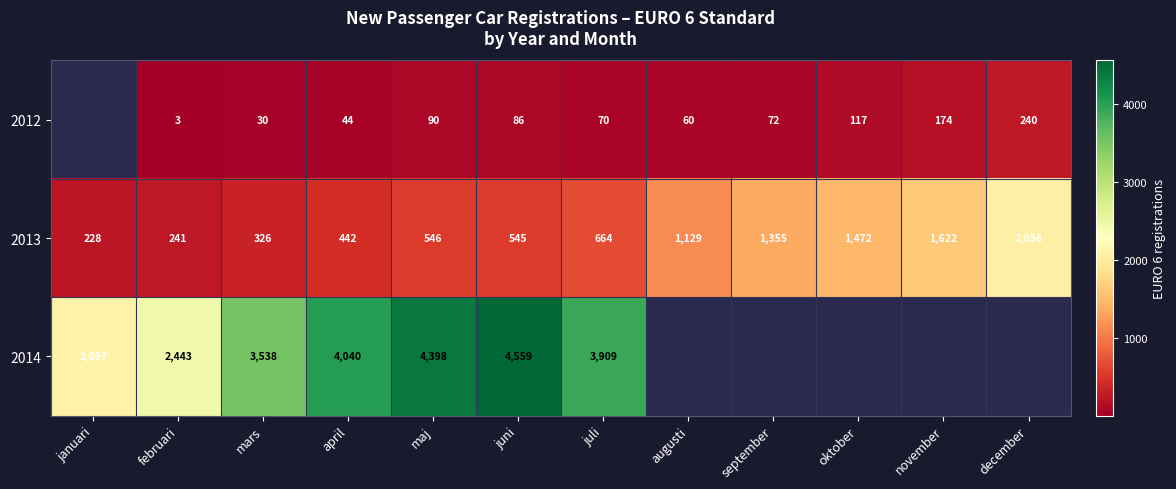

Which category has the highest value in the 2013 series?

december